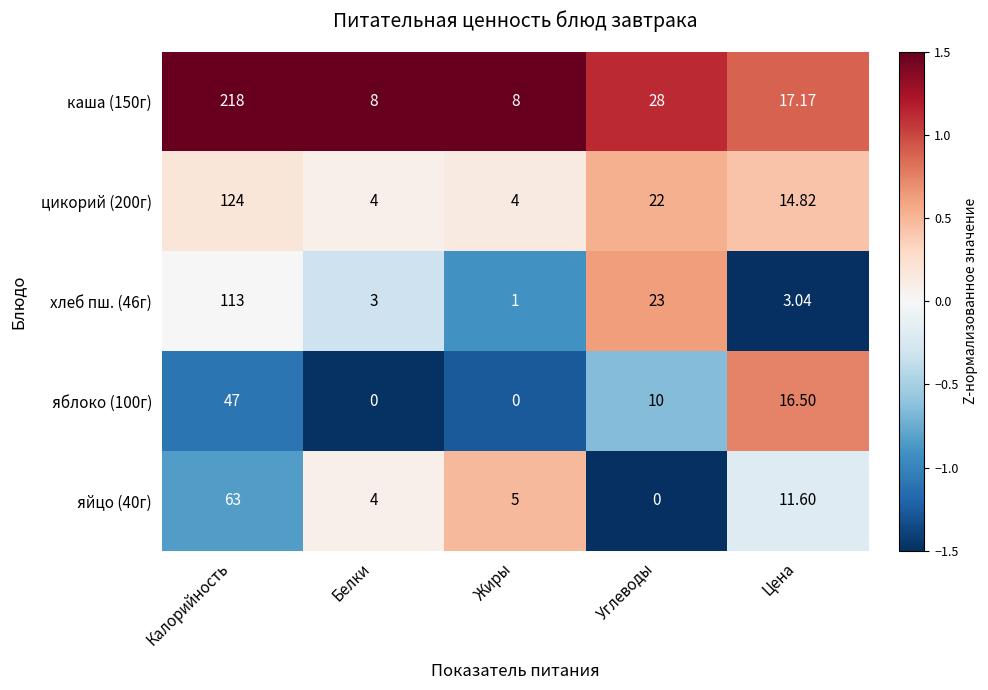

Between Калорийность and Углеводы, which series saw the biggest shift?

каша (150г)